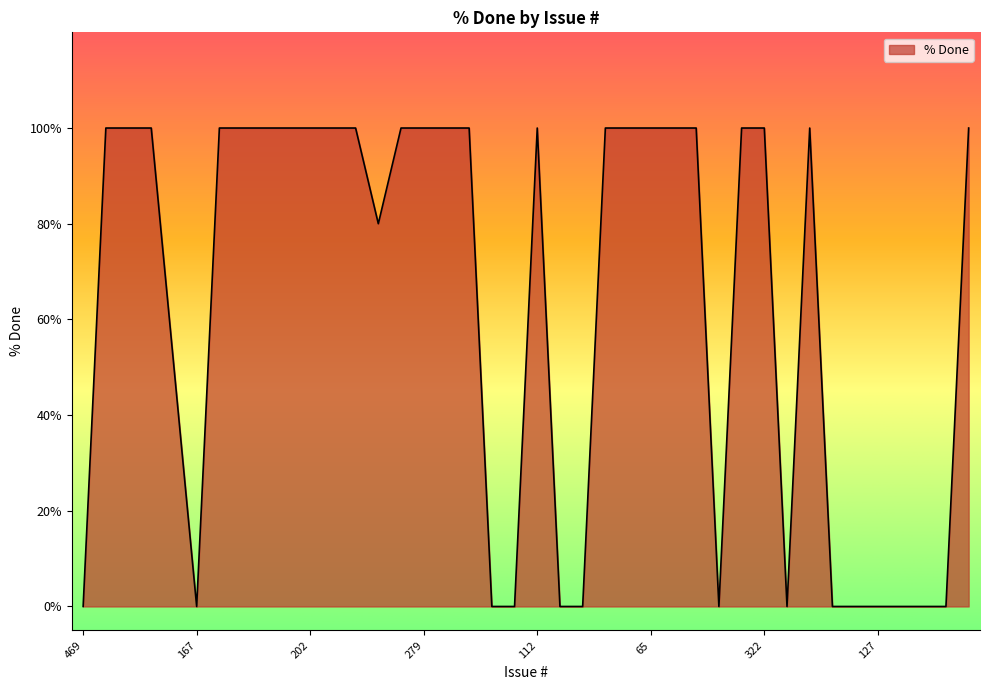

What is the difference between the second highest and second lowest values?

100